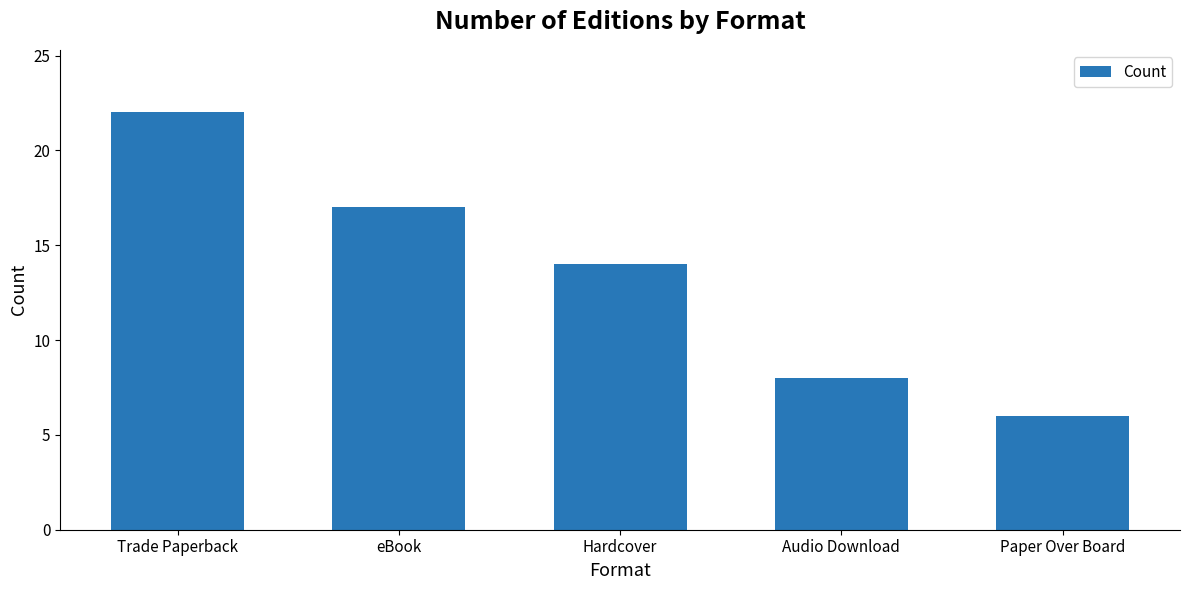

Rank the categories by value from lowest to highest.

Paper Over Board, Audio Download, Hardcover, eBook, Trade Paperback